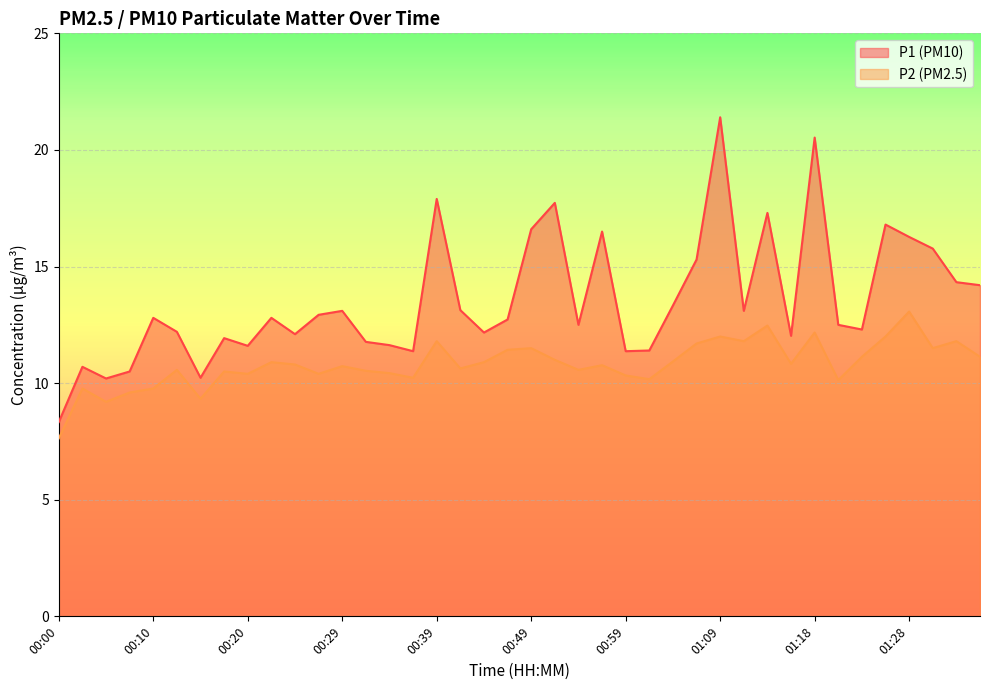

Which series has the largest total across all categories?

P1